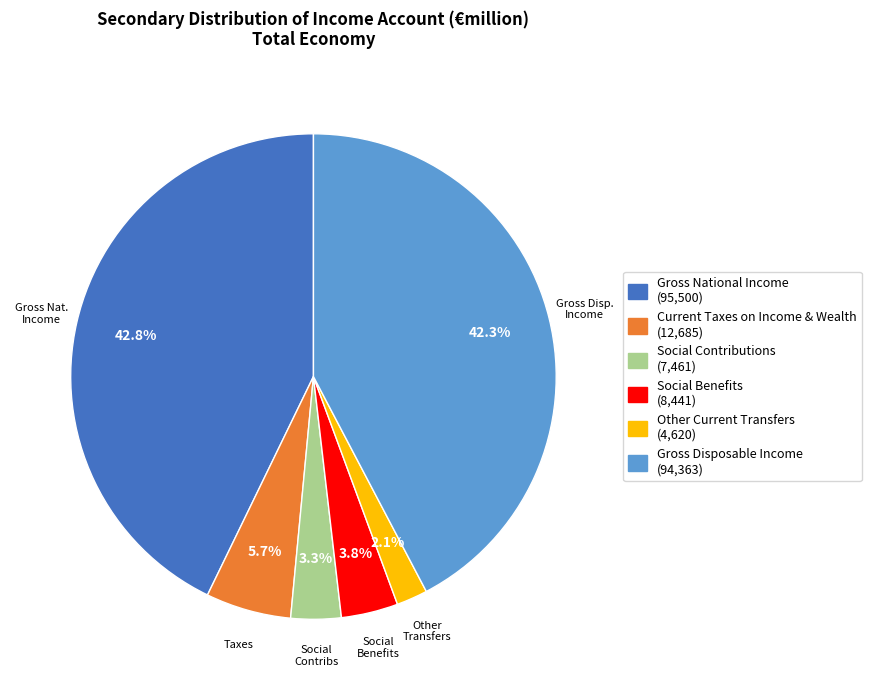

Does any single category account for the majority?

No